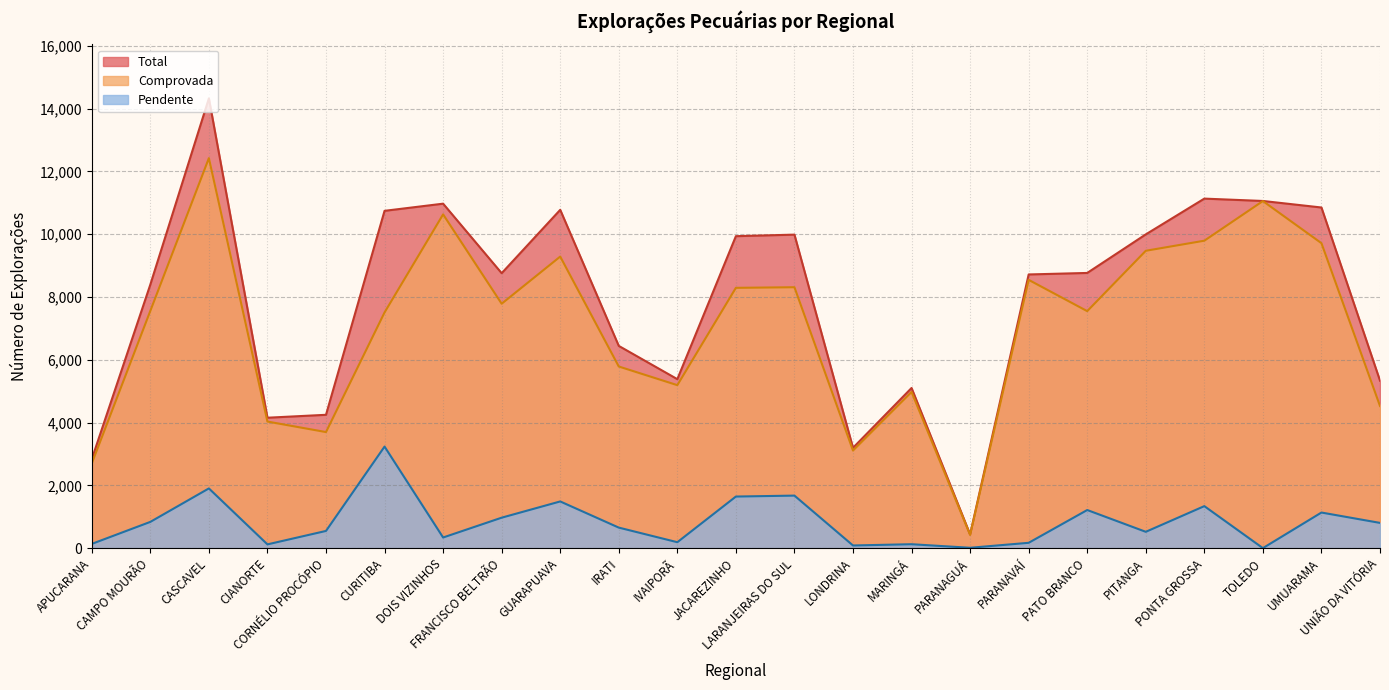

Which series changed the most between JACAREZINHO and PITANGA?

Comprovada